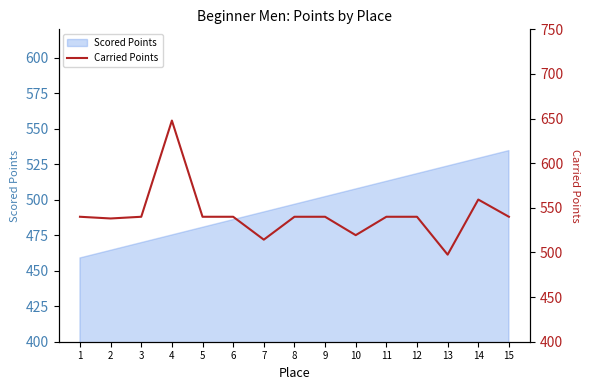

Which label corresponds to the smallest value in the chart?

13